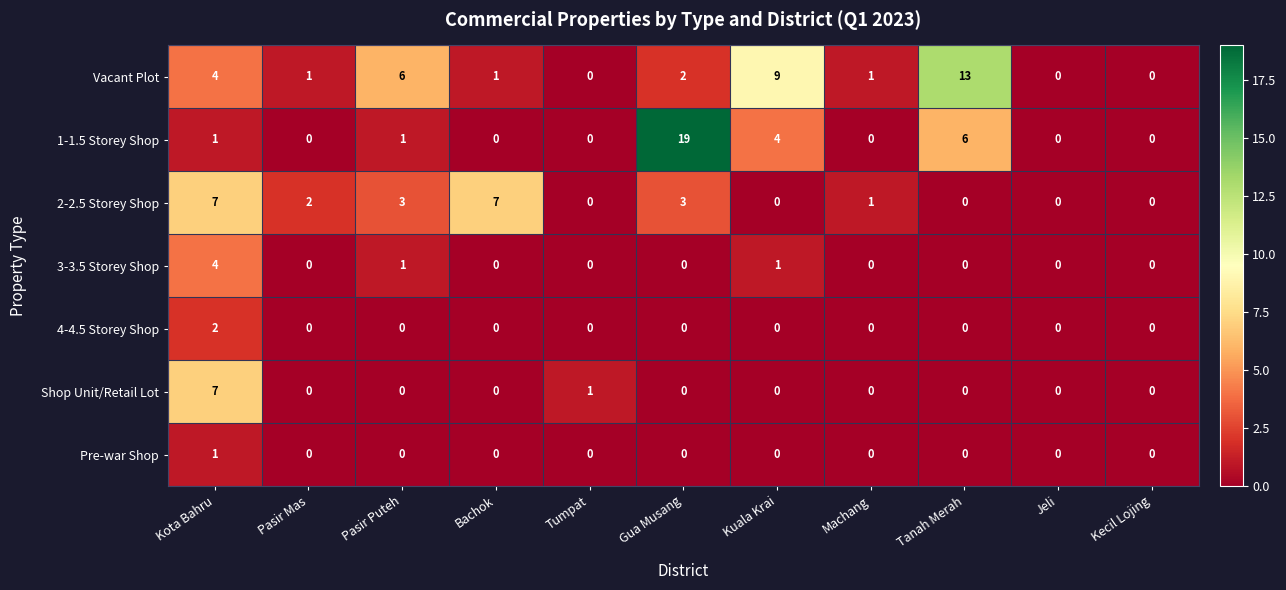

Which series has the largest range (max minus min)?

1-1.5 Storey Shop